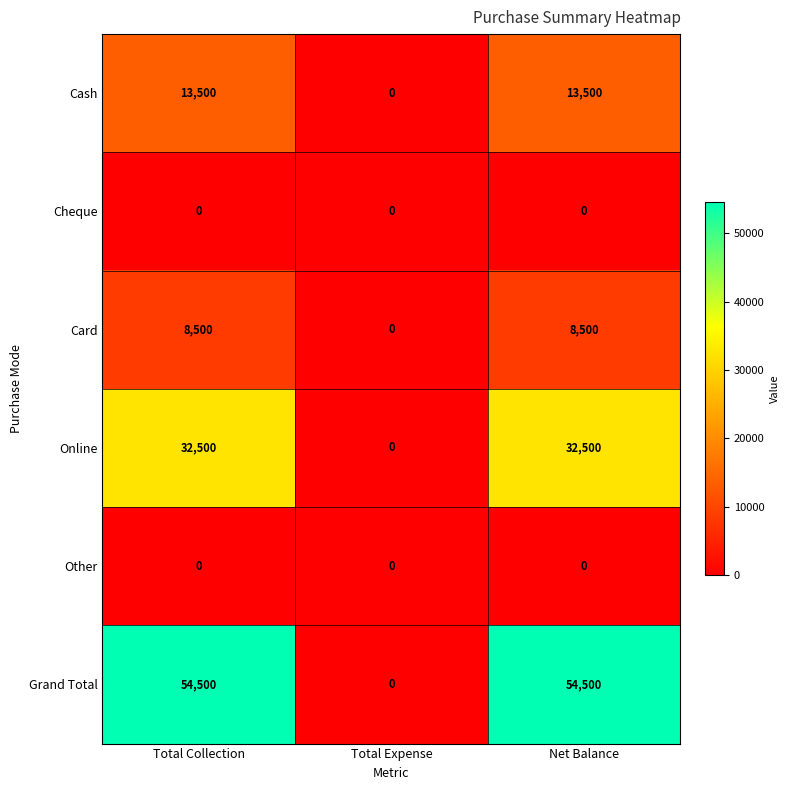

What value does the Cash series have at Total Collection?

13500